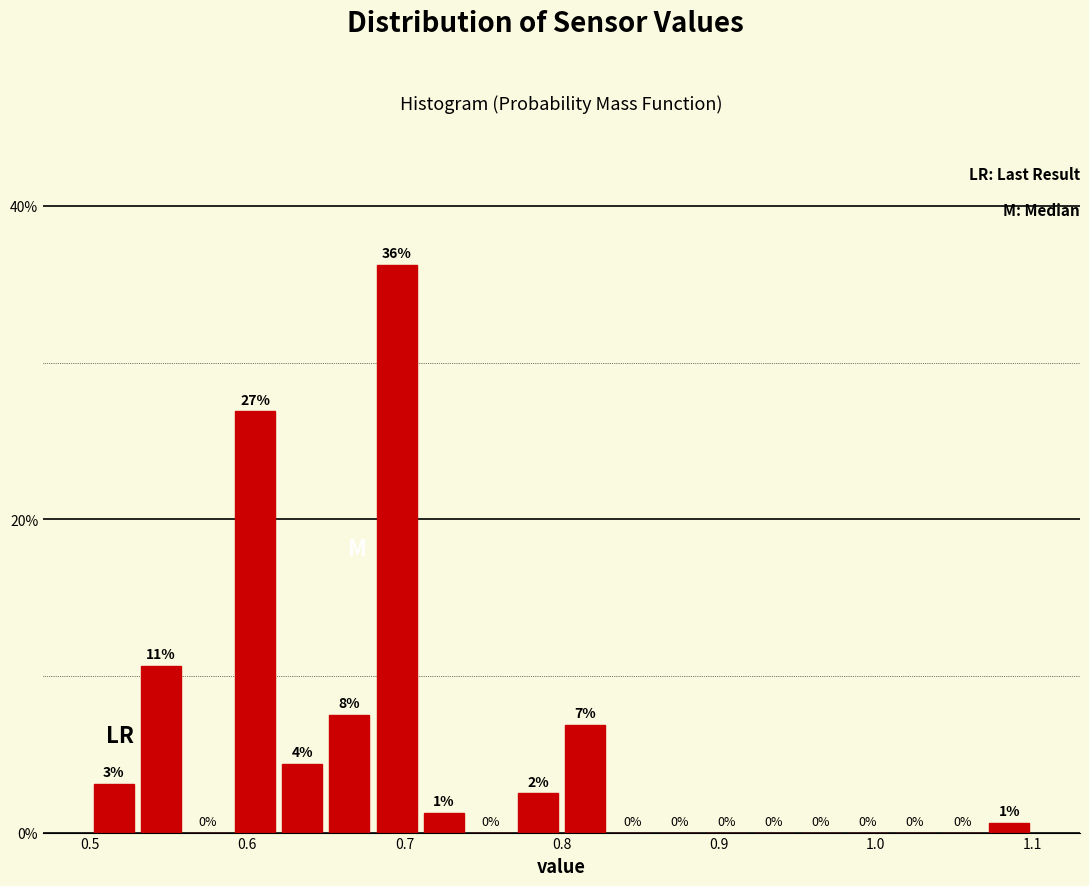

Around what value on the x-axis is the tallest bar? Give the approximate position of its centre, as read against the axis.

0.70